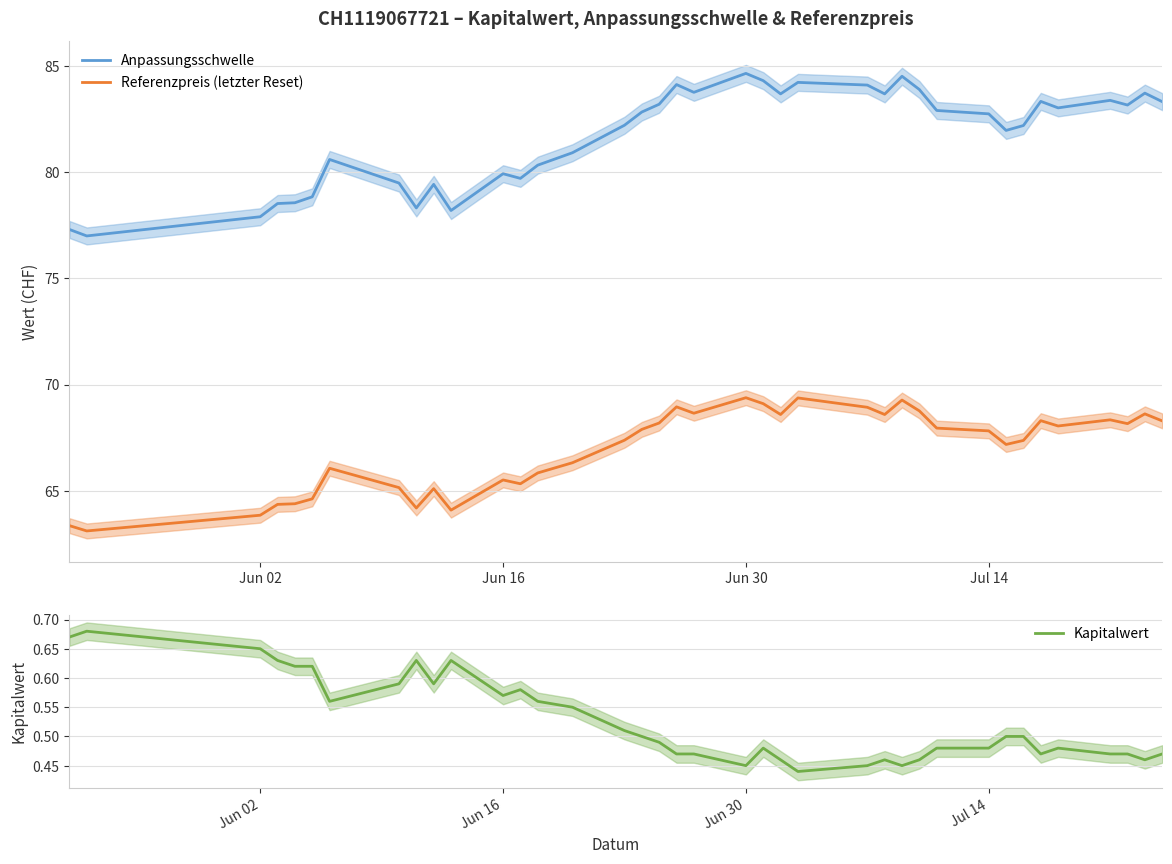

What is the highest value of the Anpassungsschwelle series?

84.6